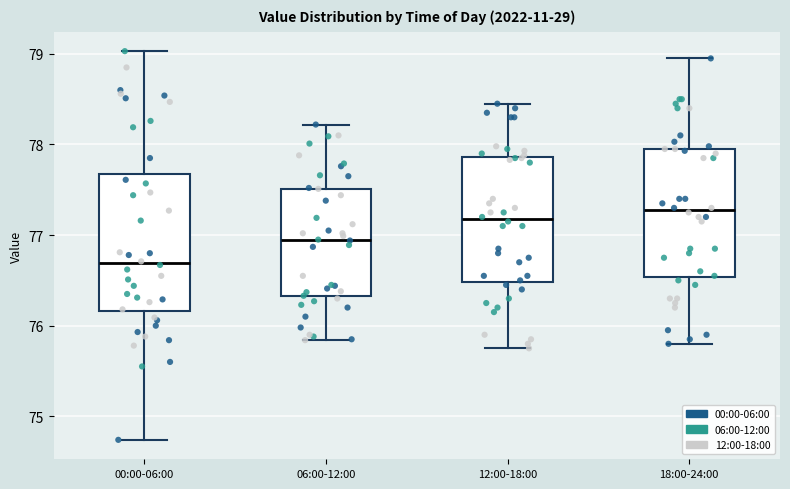

Reading left to right, read every box against the y-axis: the position of its median line, the range the box covers, and the ends of its whiskers. The values are not printed on the chart, so give them approximately, as read against the axis.

00:00-06:00: median 76.7, box 76.2 to 77.7, whiskers 74.7 to 79.0
06:00-12:00: median 76.9, box 76.3 to 77.5, whiskers 75.8 to 78.2
12:00-18:00: median 77.2, box 76.5 to 77.9, whiskers 75.8 to 78.5
18:00-24:00: median 77.3, box 76.5 to 78.0, whiskers 75.8 to 79.0